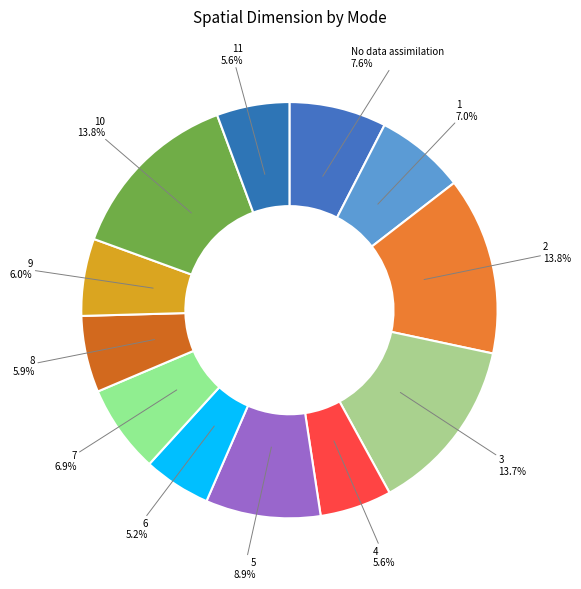

Rank the categories by value from highest to lowest.

2, 10, 3, 5, No data assimilation, 1, 7, 9, 8, 11, 4, 6